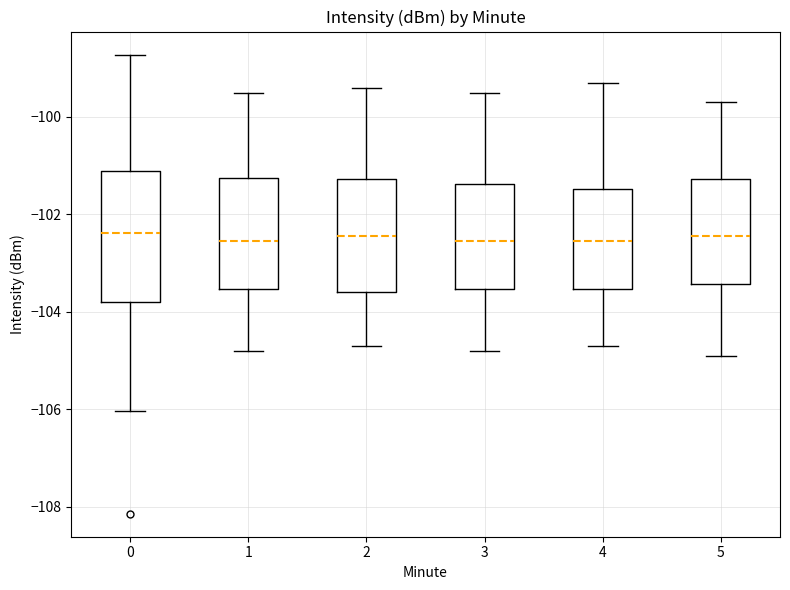

Reading left to right, read every box against the y-axis: the position of its median line, the range the box covers, and the ends of its whiskers. The values are not printed on the chart, so give them approximately, as read against the axis.

0: median -102.4, box -103.8 to -101.2, whiskers -106.0 to -98.8
1: median -102.6, box -103.6 to -101.2, whiskers -104.8 to -99.4
2: median -102.4, box -103.6 to -101.2, whiskers -104.6 to -99.4
3: median -102.6, box -103.6 to -101.4, whiskers -104.8 to -99.4
4: median -102.6, box -103.6 to -101.4, whiskers -104.6 to -99.2
5: median -102.4, box -103.4 to -101.2, whiskers -104.8 to -99.6